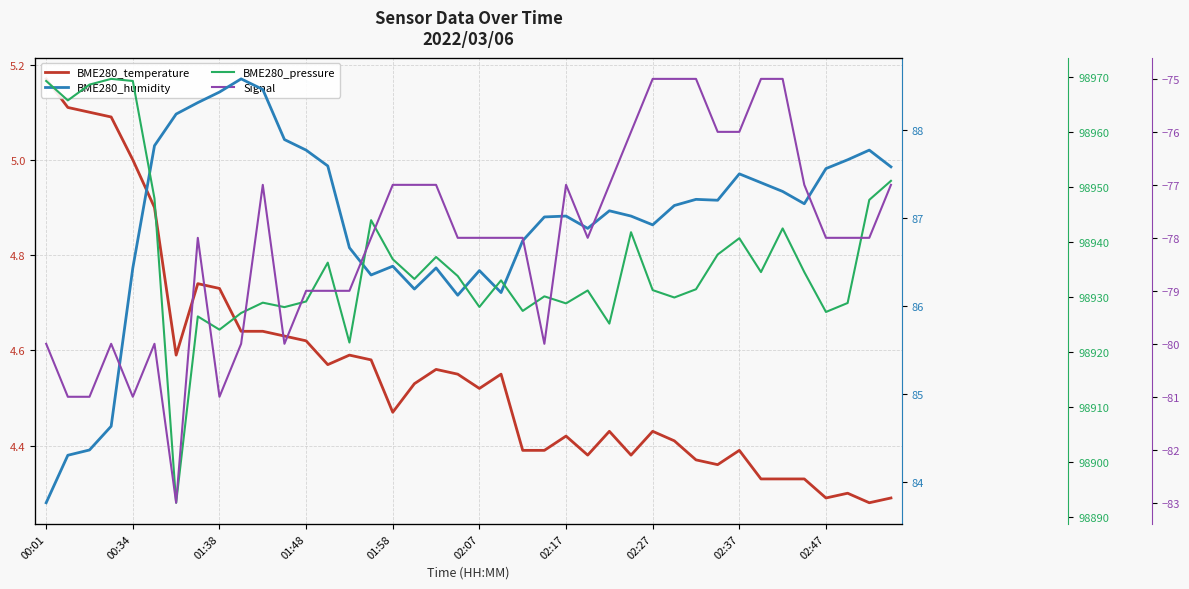

What are all the series names shown in the legend?

BME280_temperature, BME280_humidity, BME280_pressure, Signal